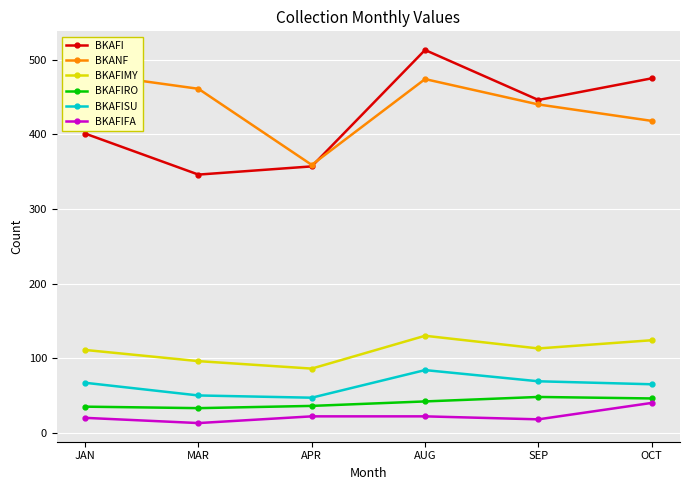

True or false: BKAFIFA has a value of 11 at AUG.

False